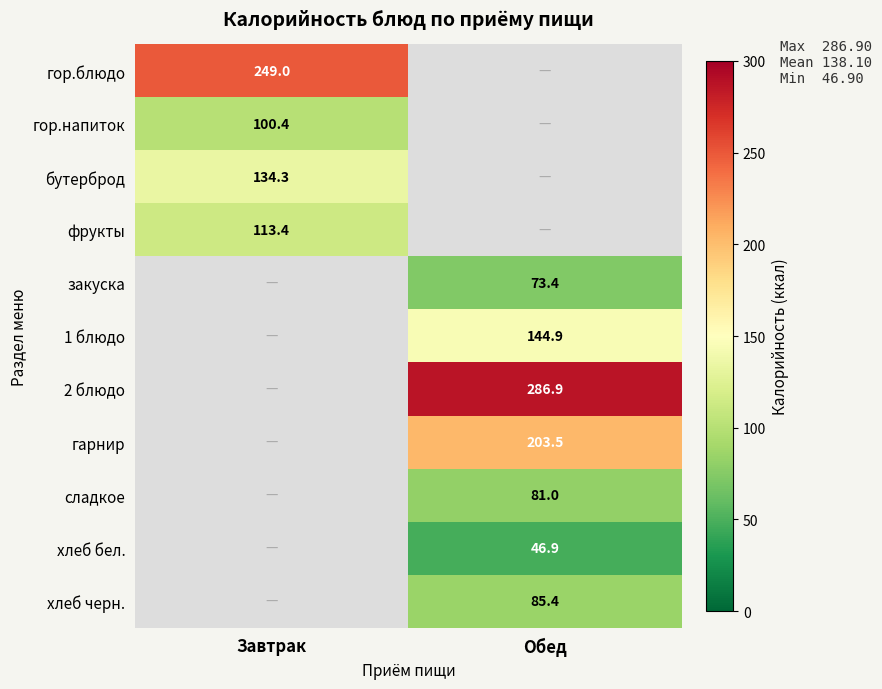

Is the value of гарнир at Обед greater than the value of бутерброд at Завтрак?

Yes